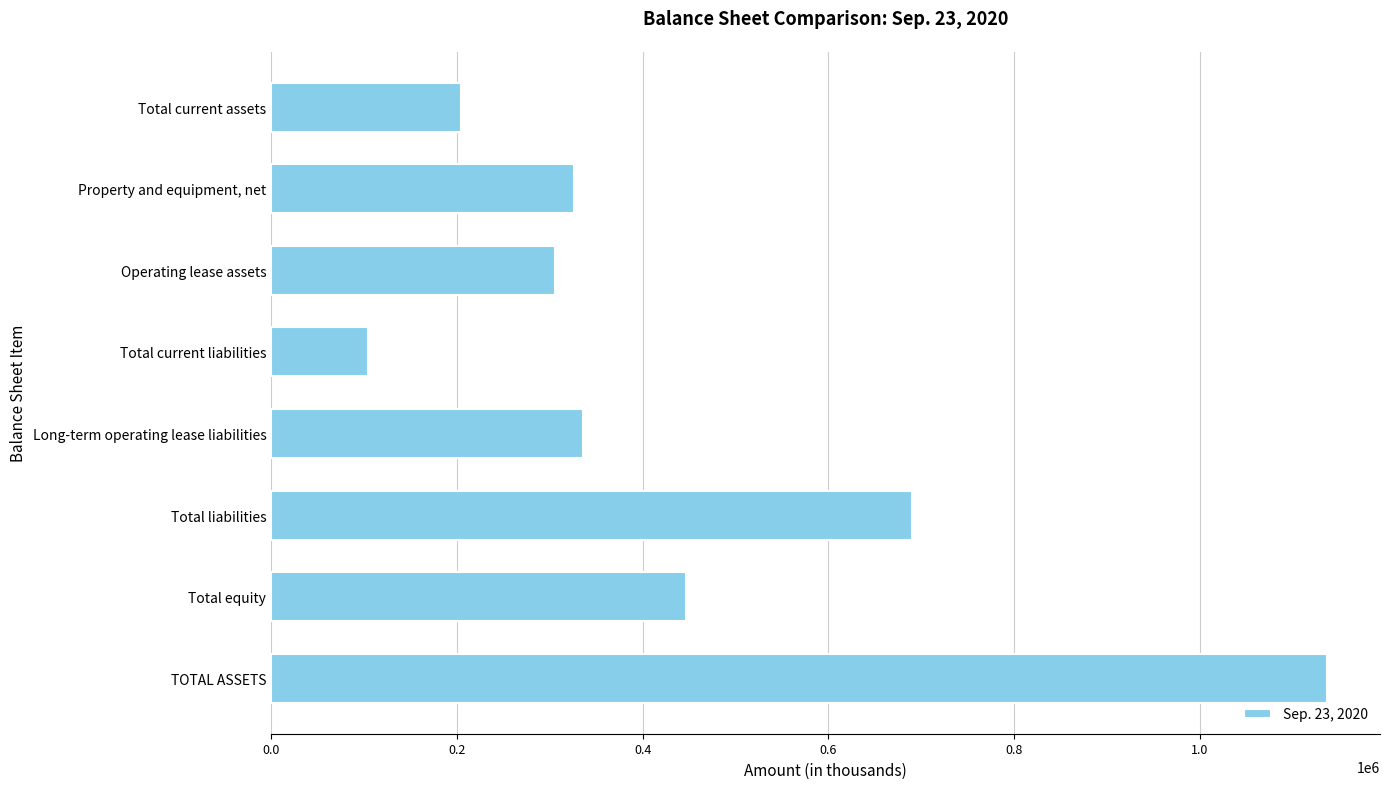

How many data points are less than 336149?

4